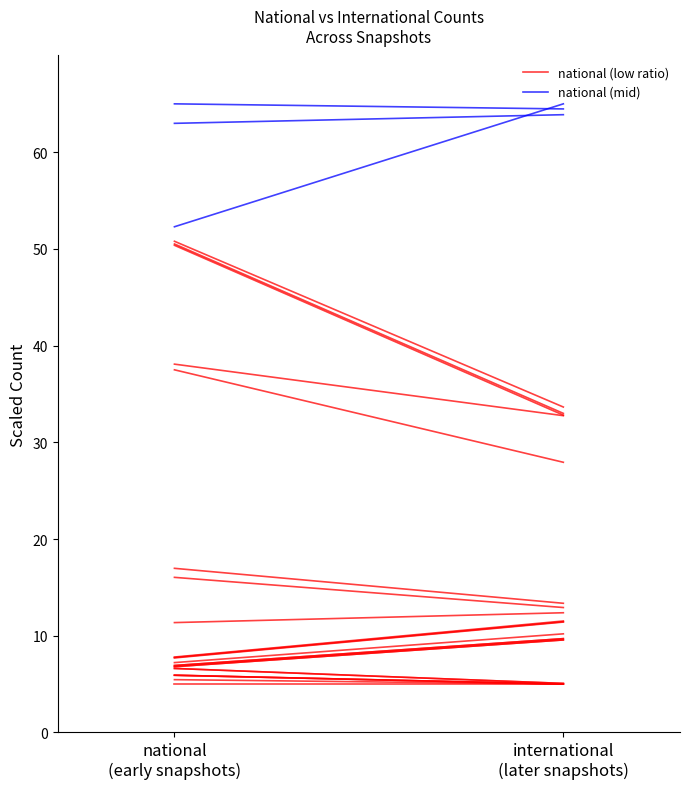

Which series has the largest total across all categories?

national (mid)